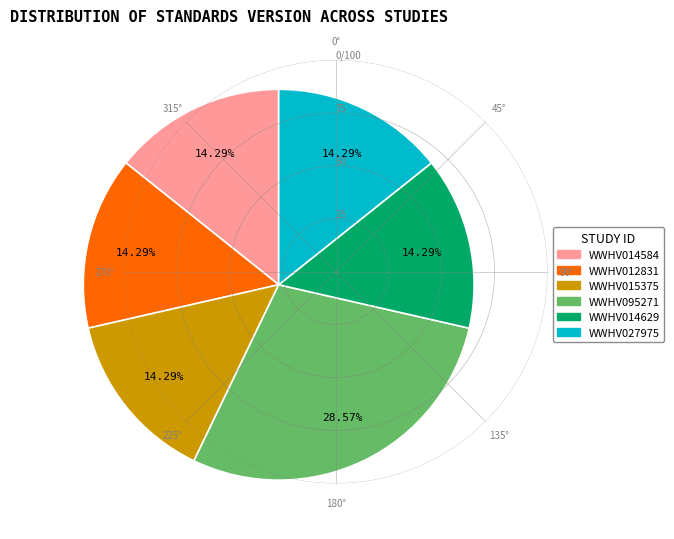

Is it true that WWHV014629 is 14% of the pie?

True